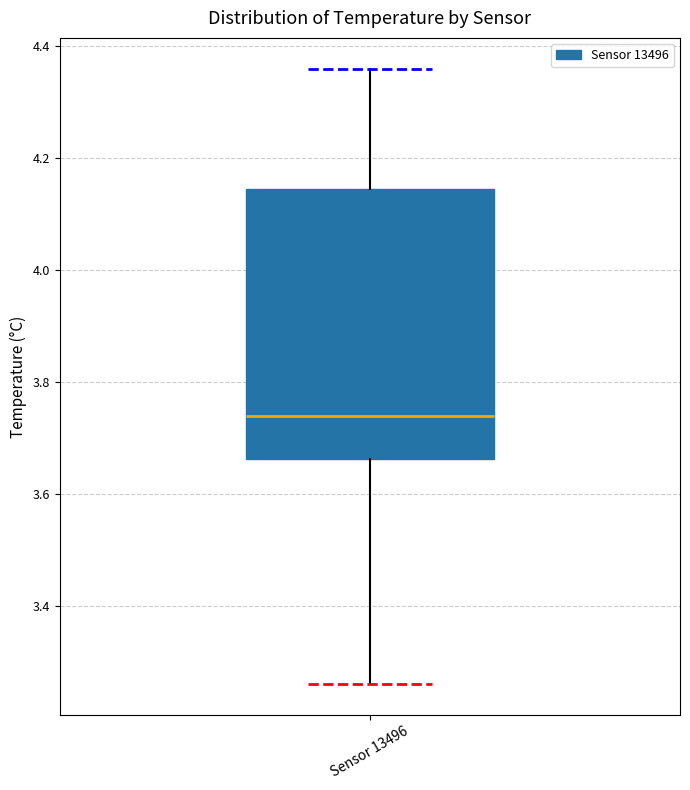

Transcribe this box plot: give where the median line is, the range the box spans, and where the two whiskers end, as read against the y-axis. The values are not printed on the chart, so give them approximately, as read against the axis.

median 3.74, box 3.66 to 4.14, whiskers 3.26 to 4.36